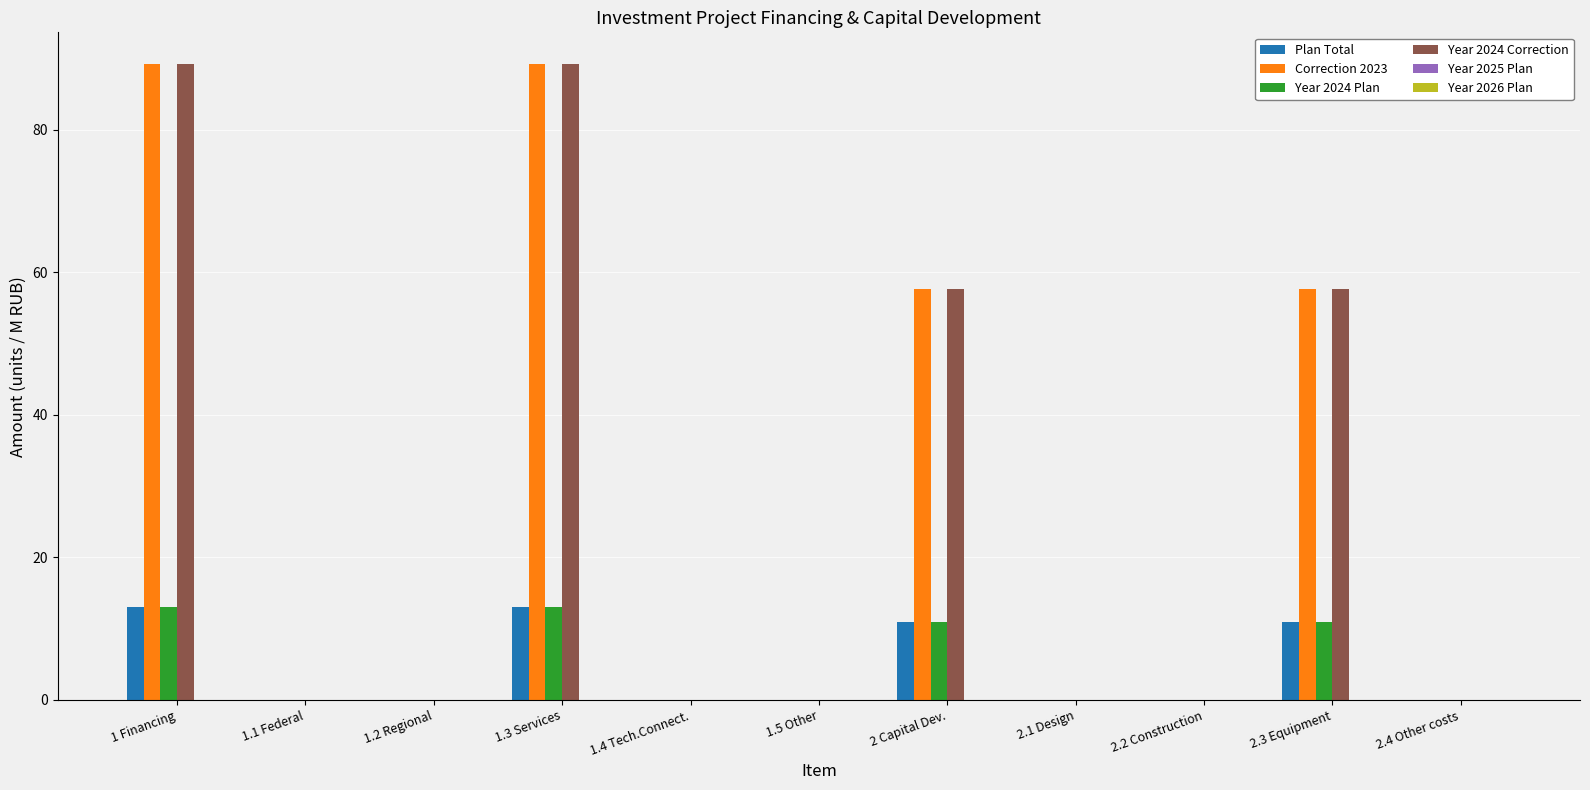

Are the bars grouped side by side (vs. stacked)?

Yes